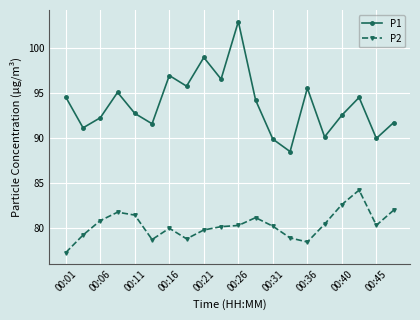

What is the value of the P2 point at the 3rd from the left?

80.8